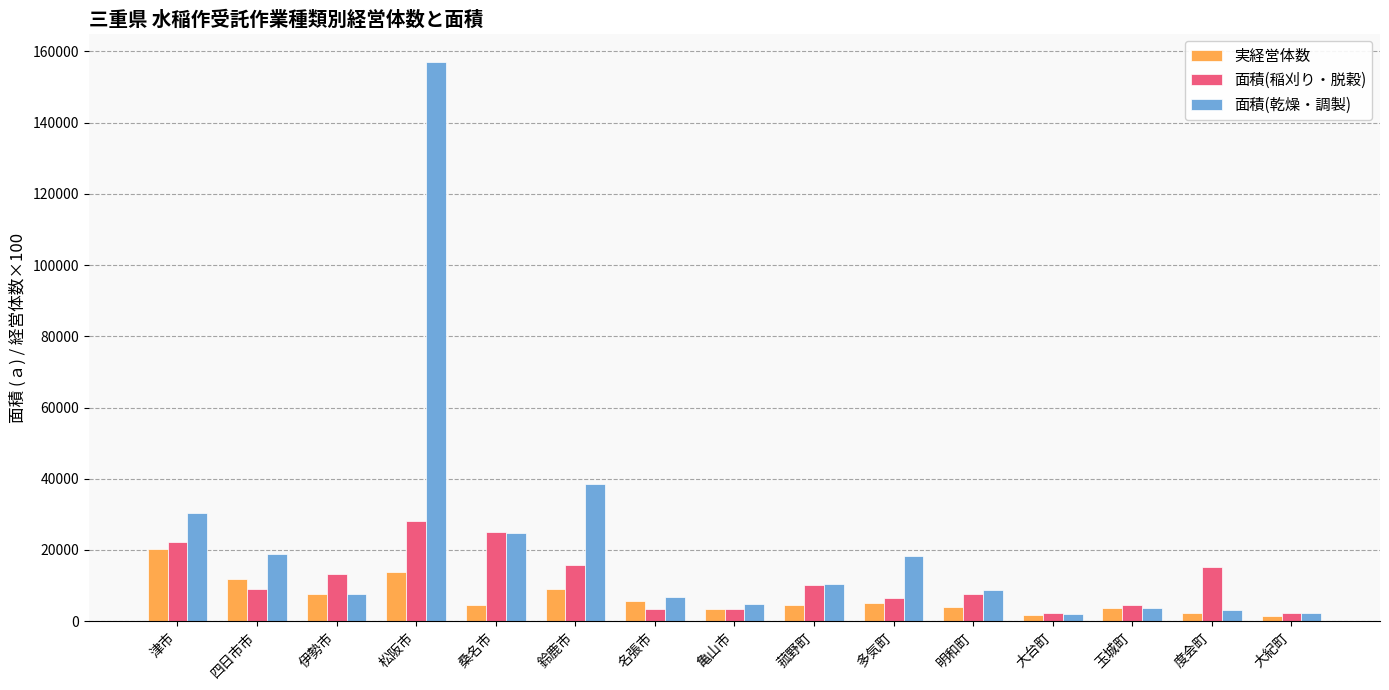

True or false: 面積(稲刈り・脱穀) has a value of 9911 at 鈴鹿市.

False